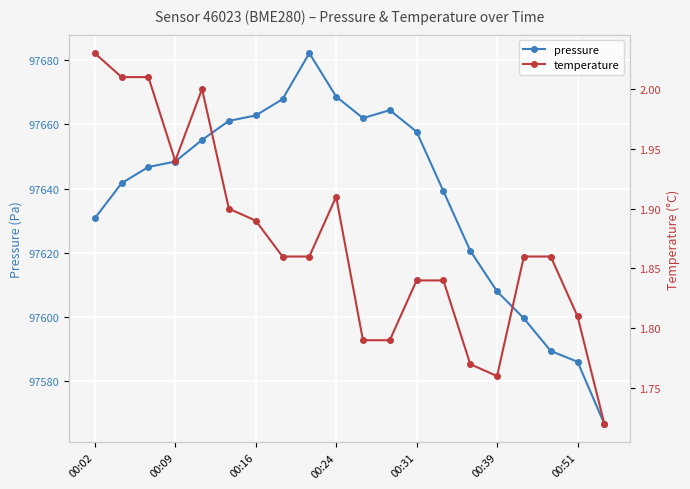

What are all the series names shown in the legend?

pressure, temperature